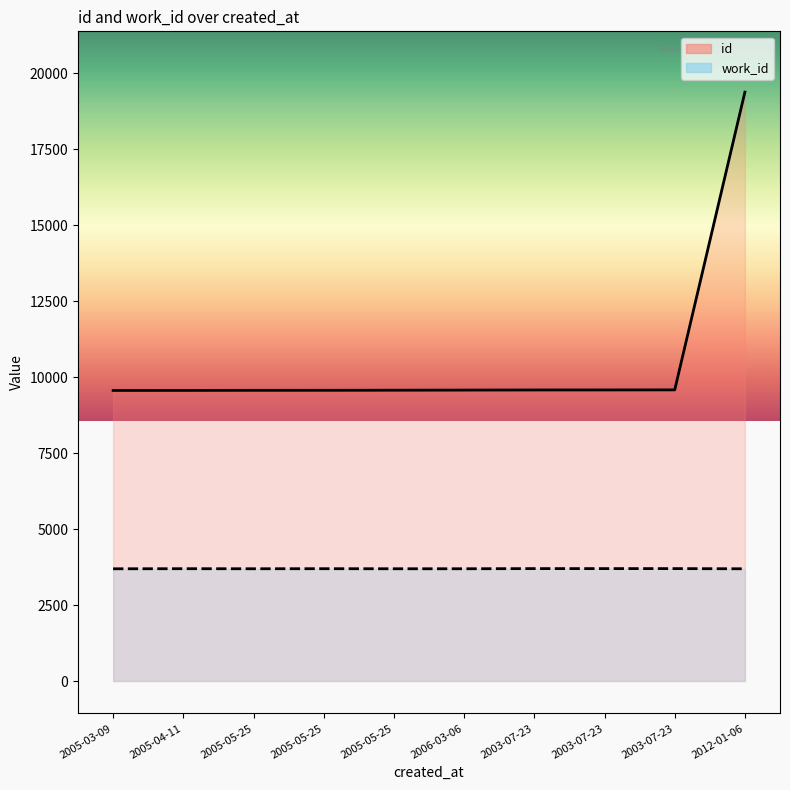

List the series in order of their peak value, highest first.

id, work_id